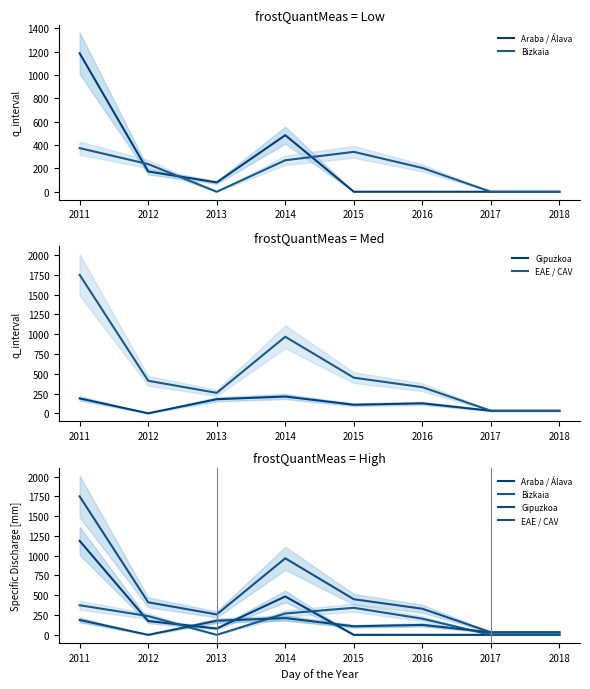

True or false: Gipuzkoa and Bizkaia cross at least once.

True